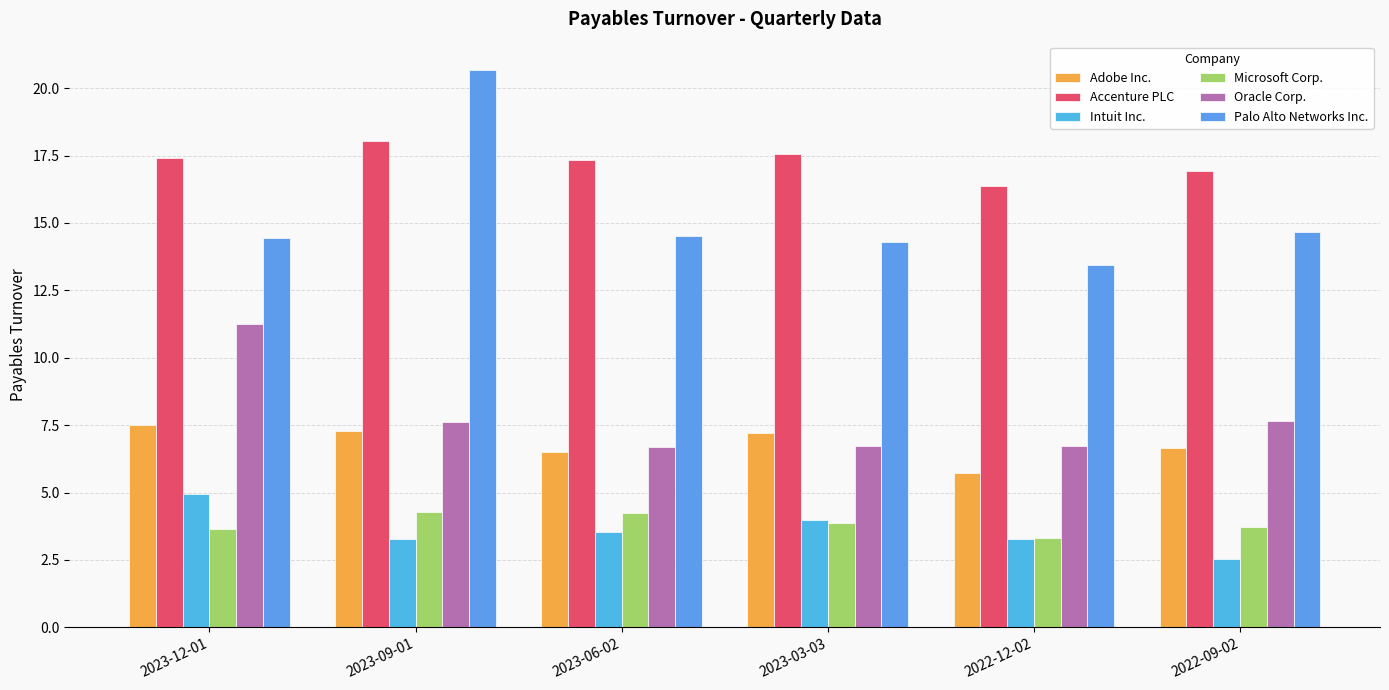

Between 2023-12-01 and 2023-03-03, which series saw the biggest shift?

Oracle Corp.